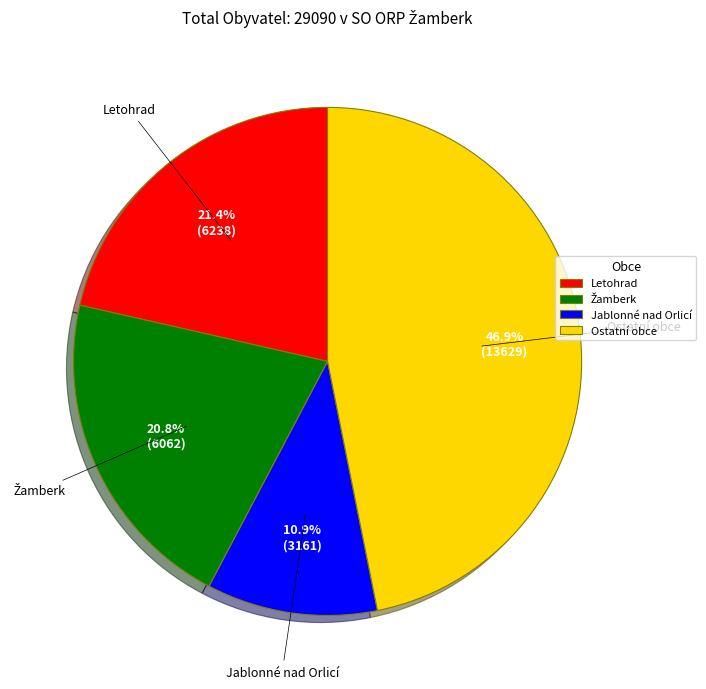

Which has a higher value, Letohrad or Ostatní obce?

Ostatní obce